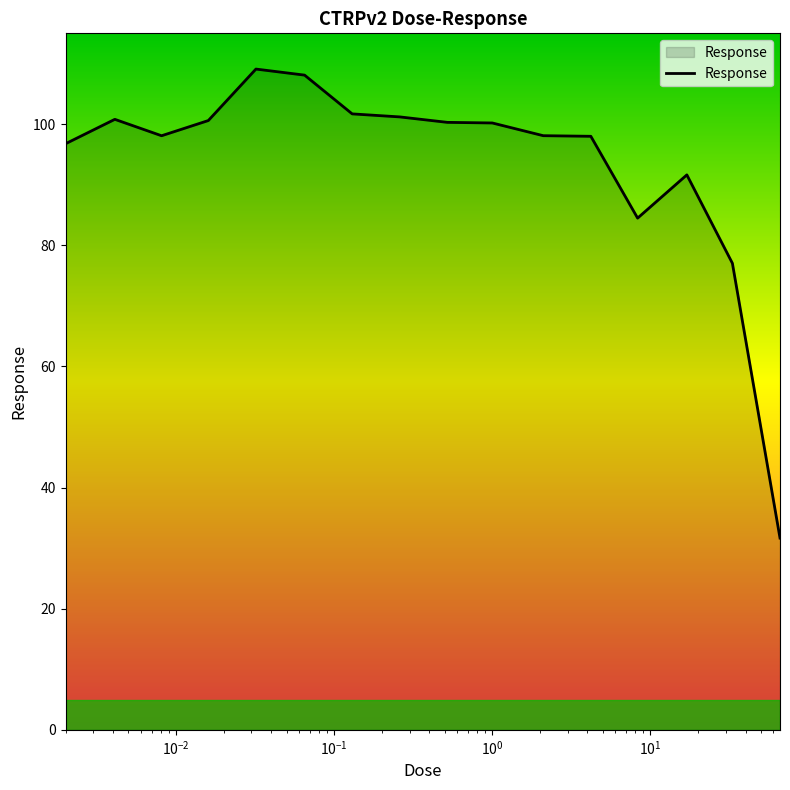

What is the minimum value shown in the chart?

31.7